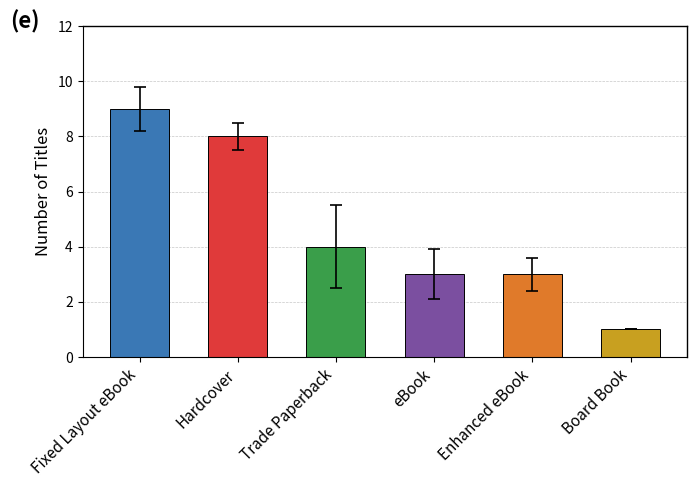

Which has a higher value, Hardcover or Fixed Layout eBook?

Fixed Layout eBook